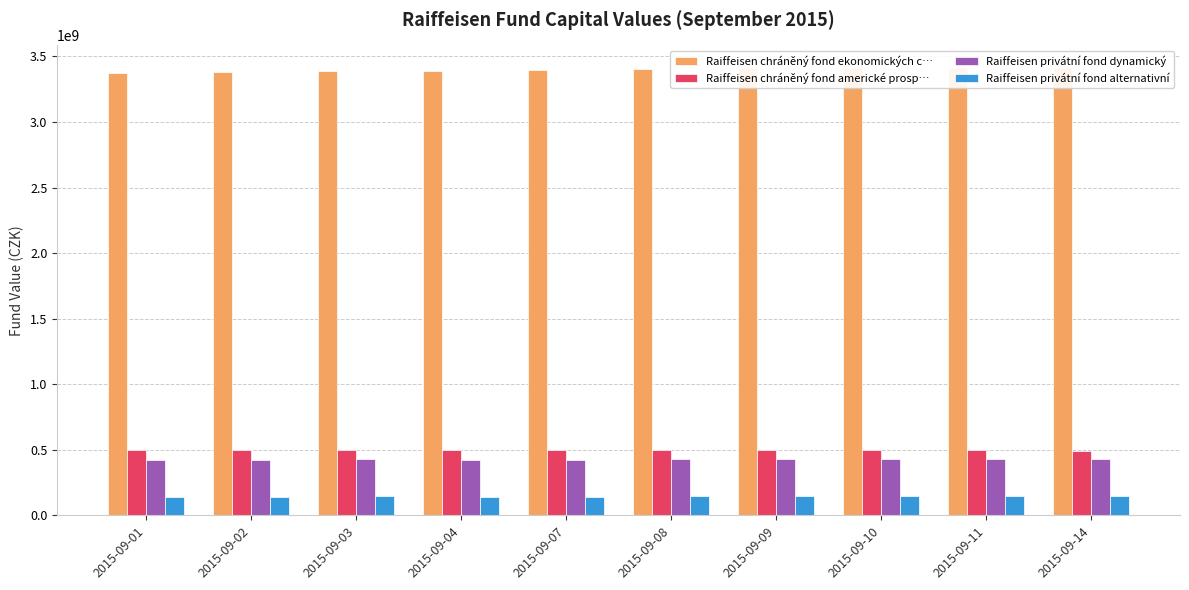

What is the approximate value of Raiffeisen chráněný fond ekonomických c… at 2015-09-10, to the nearest 50?

3412452300